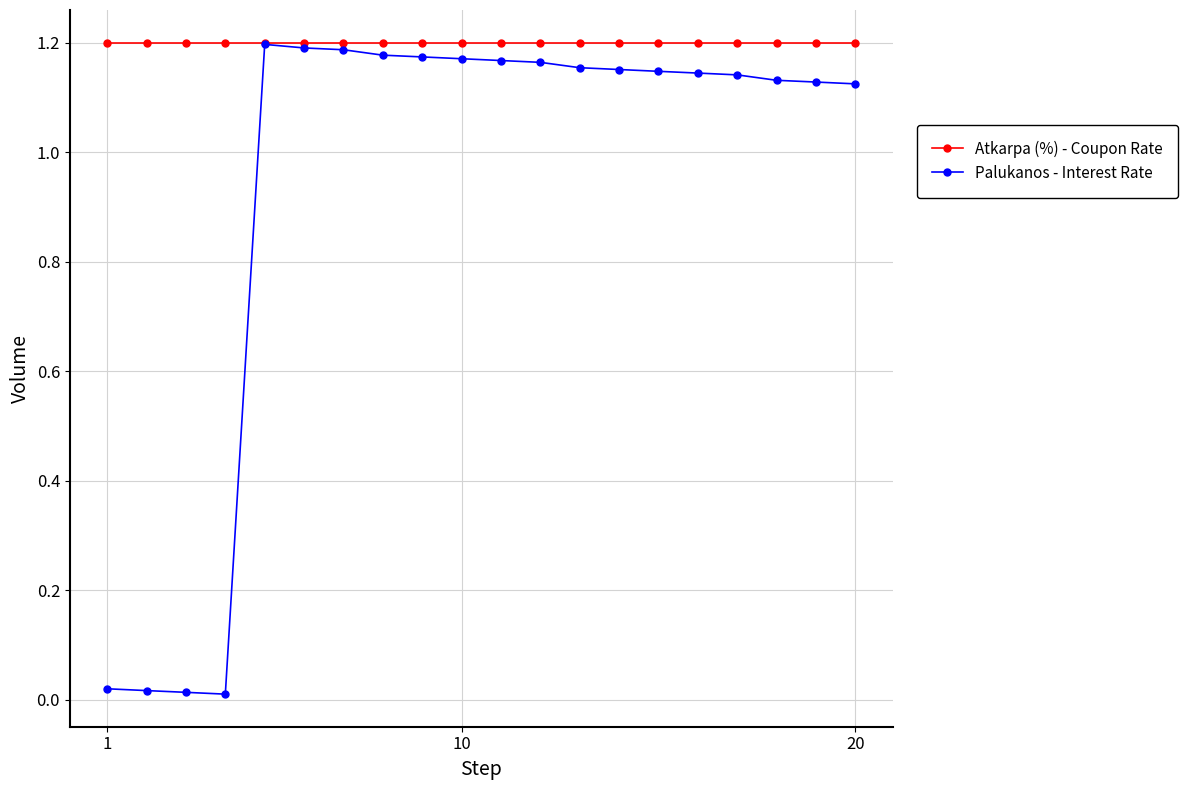

How many data points does each series have?

20